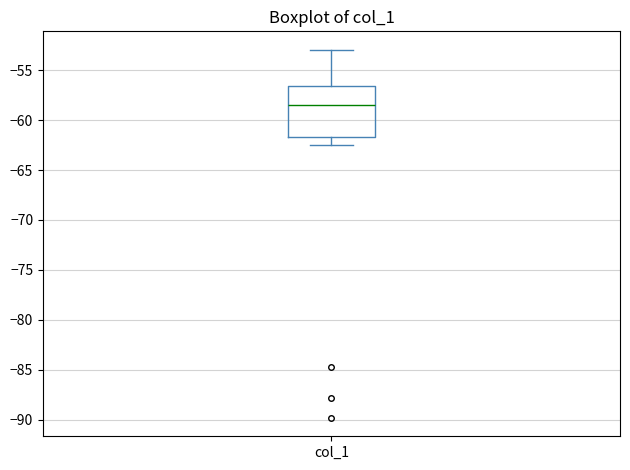

Transcribe this box plot: give where the median line is, the range the box spans, and where the two whiskers end, as read against the y-axis. The values are not printed on the chart, so give them approximately, as read against the axis.

median -58.5, box -61.5 to -56.5, whiskers -62.5 to -53.0